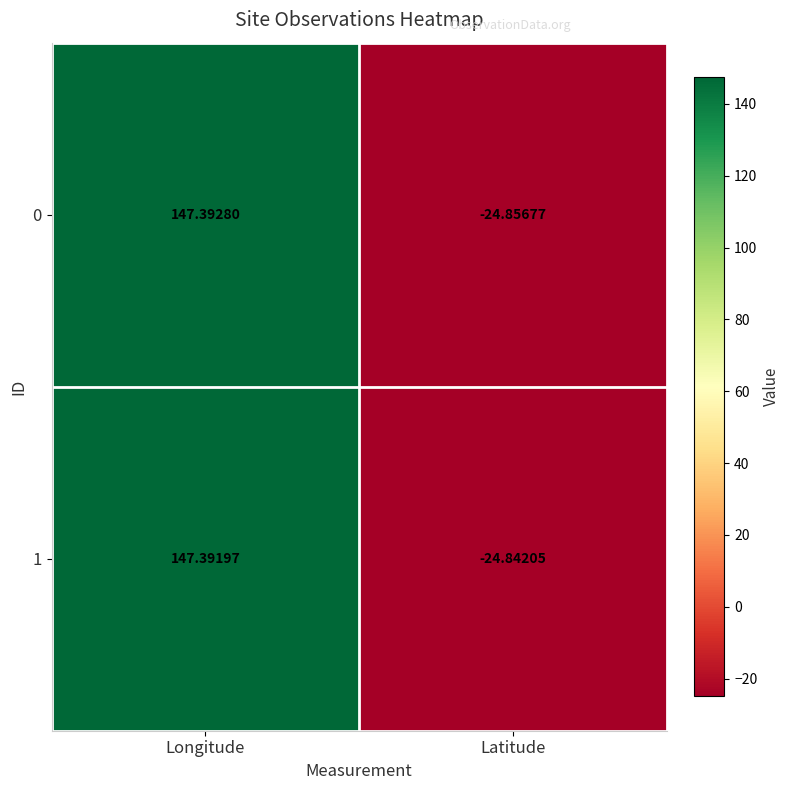

Is the value of 1 at Longitude greater than the value of 0 at Latitude?

Yes